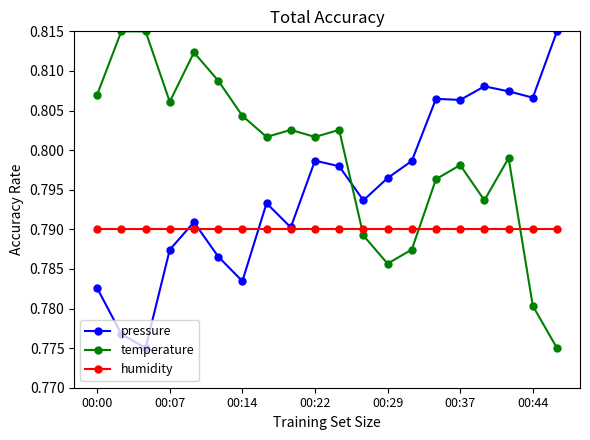

True or false: humidity and pressure cross at least once.

True